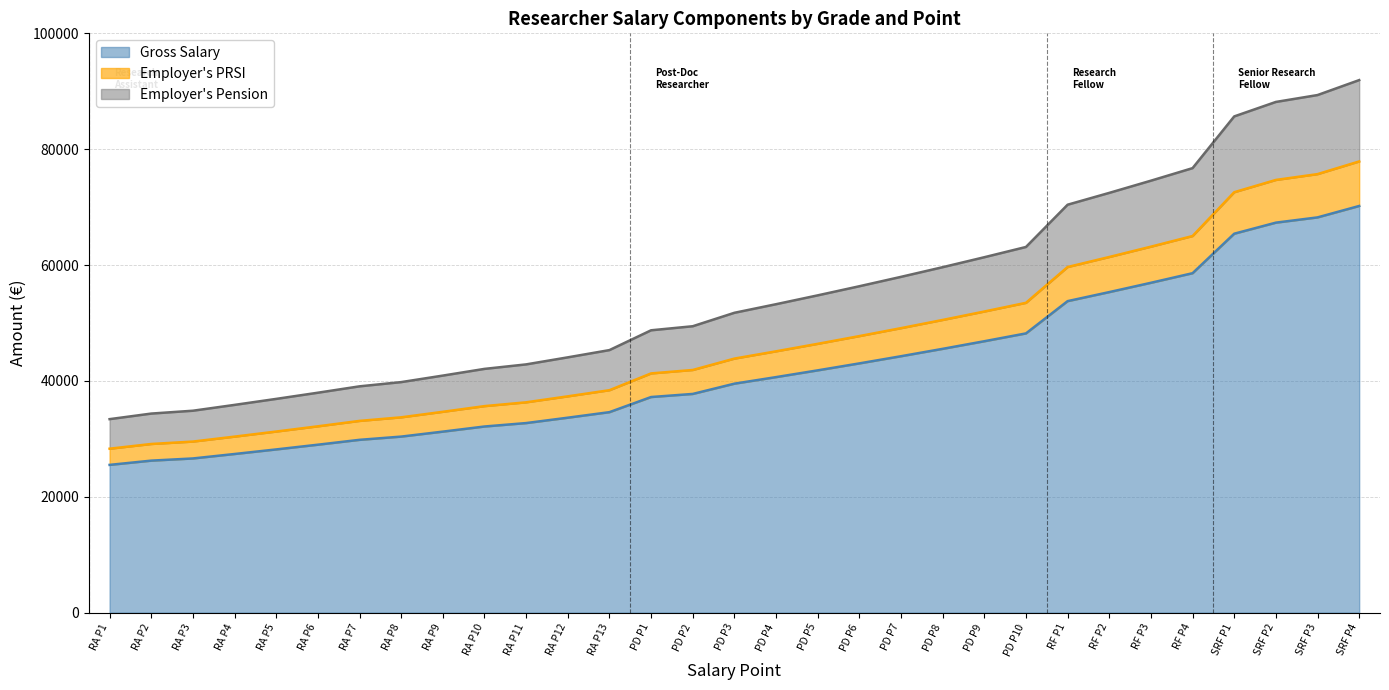

True or false: gross_salary has more than 1 points higher than both neighbors.

False